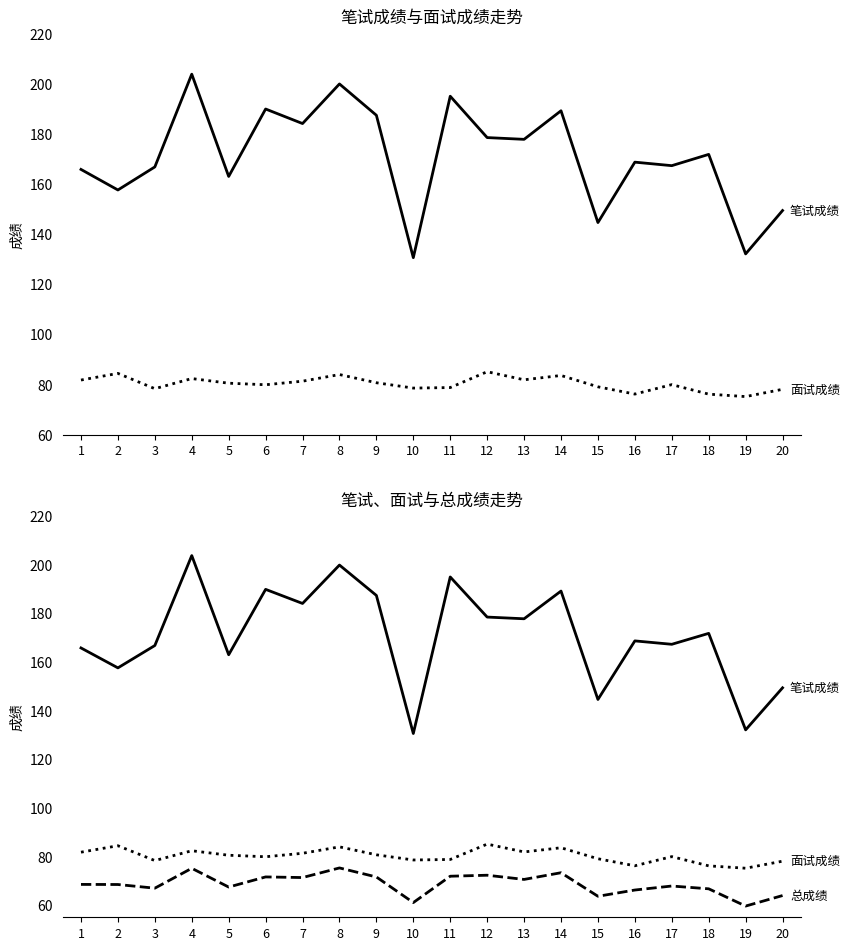

True or false: 总成绩 and 笔试成绩 cross at least once.

False